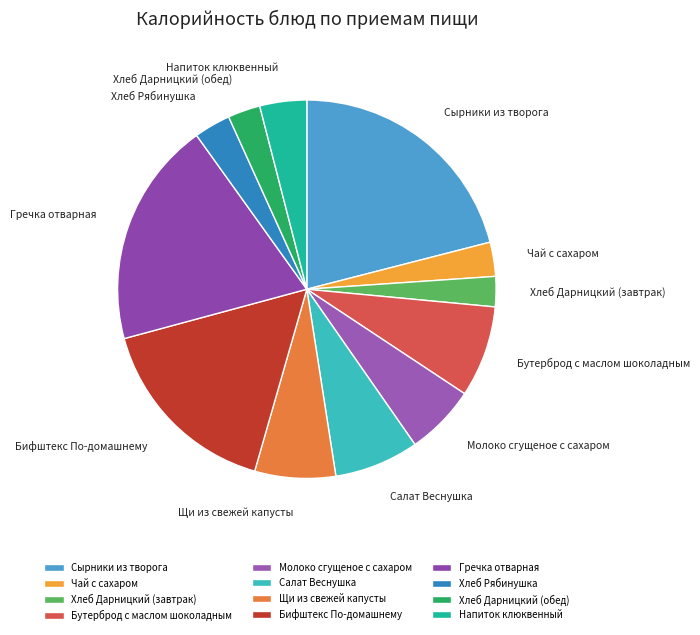

Do Молоко сгущеное с сахаром and Бифштекс По-домашнему together represent more than half of the pie?

No